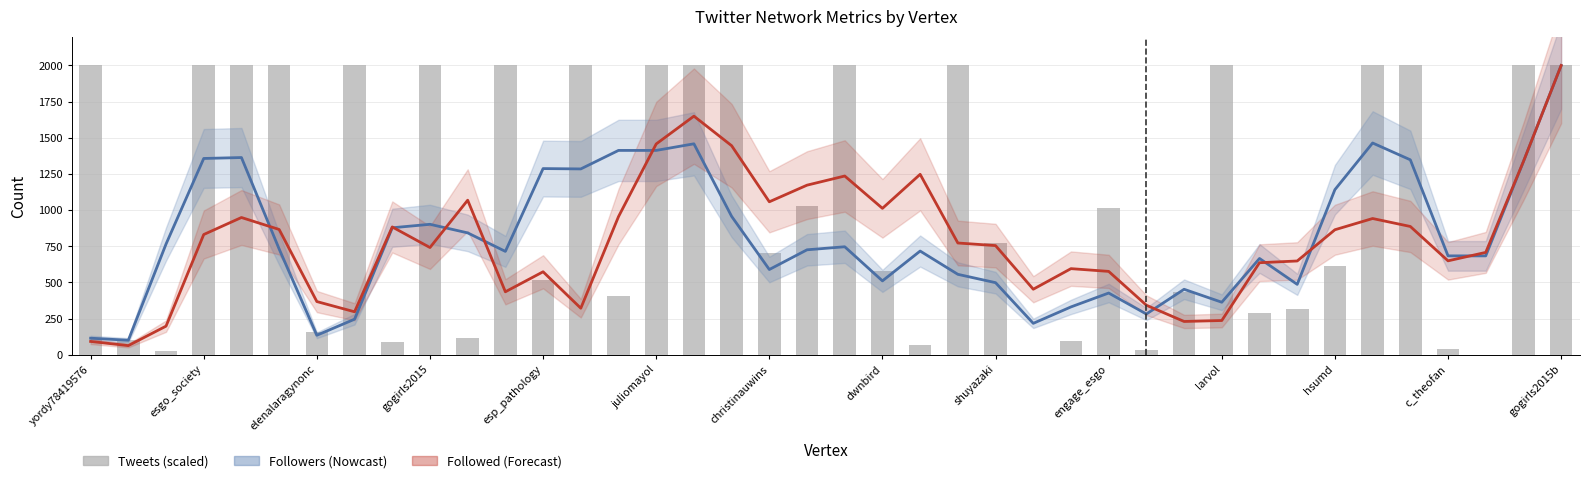

Reading right to left, transcribe all the data shown in this chart.

Followers (Nowcast): 2000.0	1335.7	683.3	683.3	1347.7	1464.0	1141.3	486.3	665.3	362.7	452.3	281.3	426.3	330.3	216.7	498.0	555.7	716.7	510.3	746.3	725.3	589.0	956.7	1458.3	1412.7	1412.7	1284.7	1287.0	714.3	842.3	901.7	877.7	245.3	134.3	731.0	1363.3	1357.0	765.0	99.7	114.0
Followed (Forecast): 2000.0	1336.3	707.3	649.0	886.7	941.7	864.0	648.0	636.0	236.3	229.7	342.0	576.0	595.0	452.7	754.3	772.3	1247.3	1012.0	1235.7	1172.3	1057.3	1445.3	1649.7	1457.3	954.7	321.3	573.3	435.0	1068.3	741.0	883.3	296.7	367.3	866.0	948.7	831.0	197.3	62.7	91.5
Tweets (scaled): 2000.0	2000.0	1.0	38.0	2000.0	2000.0	610.0	313.0	285.0	2000.0	431.0	32.0	1011.0	97.0	0.0	771.0	2000.0	64.0	578.0	2000.0	1029.0	700.0	2000.0	2000.0	2000.0	408.0	2000.0	519.0	2000.0	114.0	2000.0	91.0	2000.0	158.0	2000.0	2000.0	2000.0	24.0	102.0	2000.0